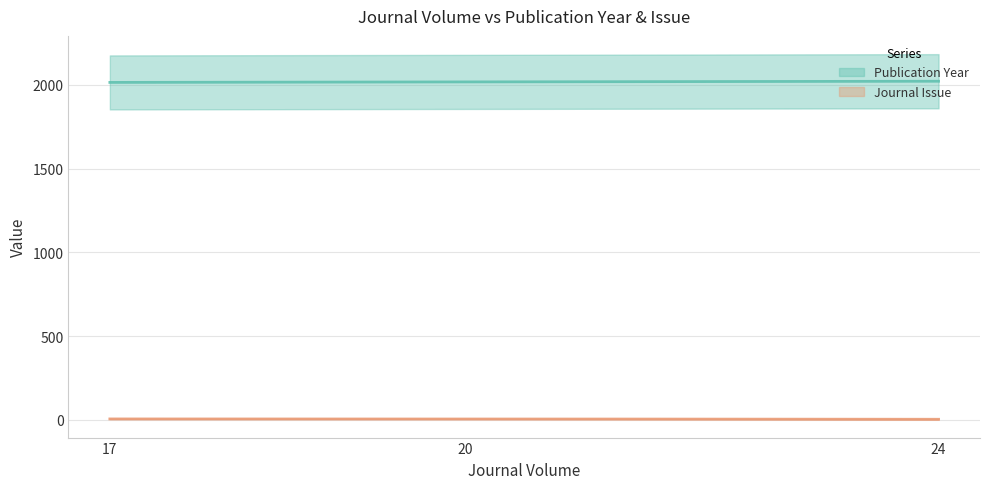

Reading left to right, list all the values displayed in this chart.

Publication Year: 24=2022	20=2018	17=2015
Journal Issue: 24=4	20=6	17=6